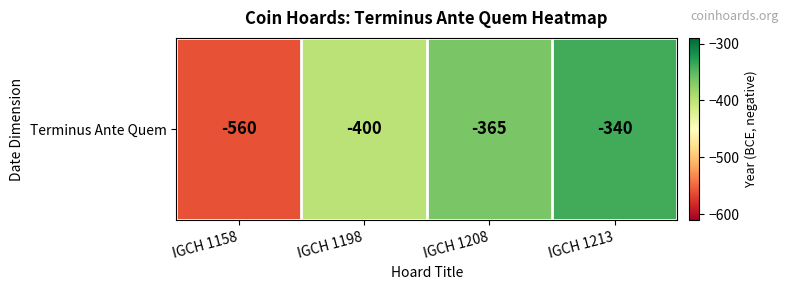

Read the value at IGCH 1158, to the nearest 5.

-560